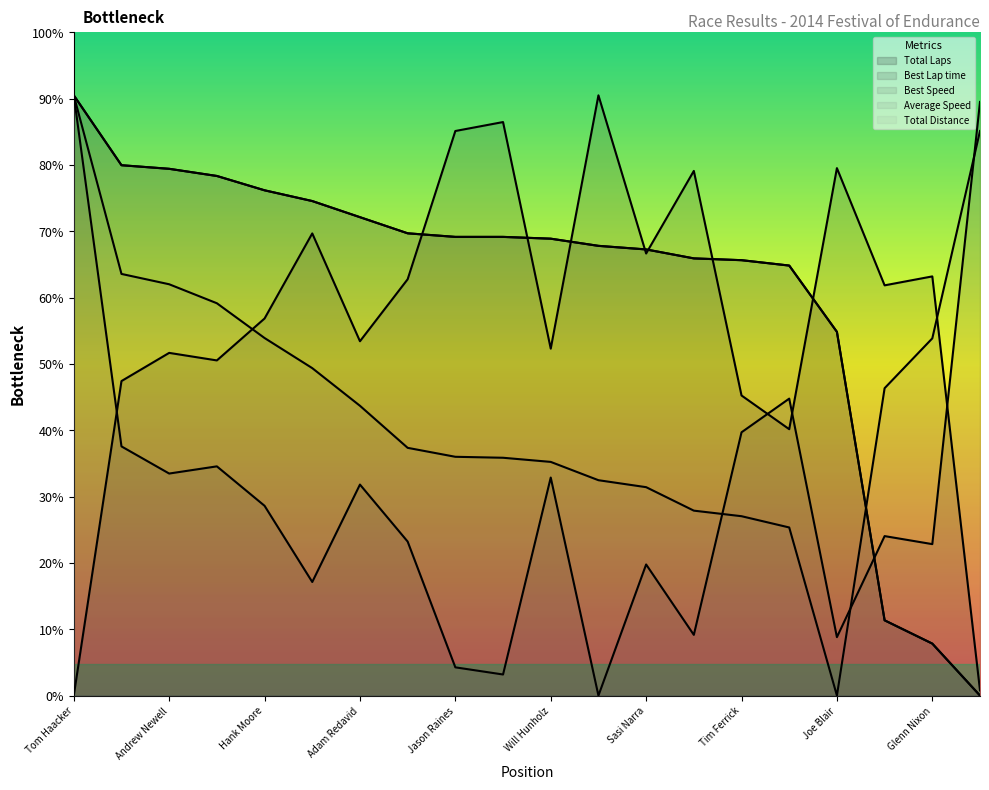

Which series has the widest spread of values?

Total Laps